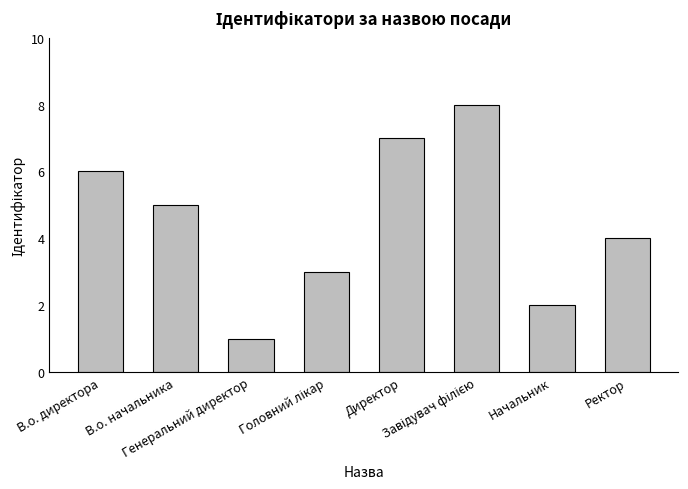

How many bars are there in total?

8